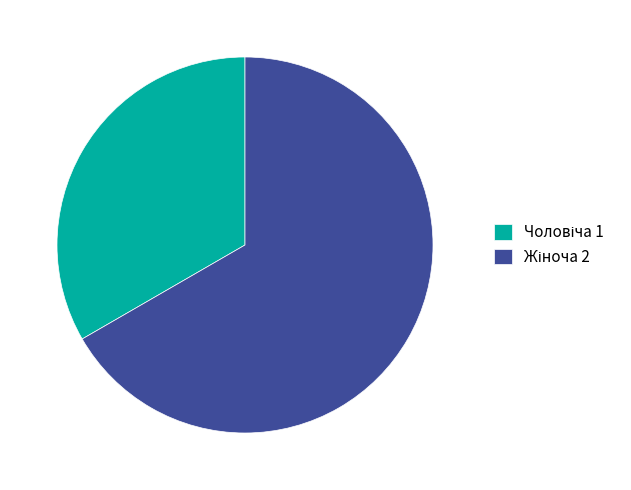

Is there any slice that represents more than half of the pie?

Yes